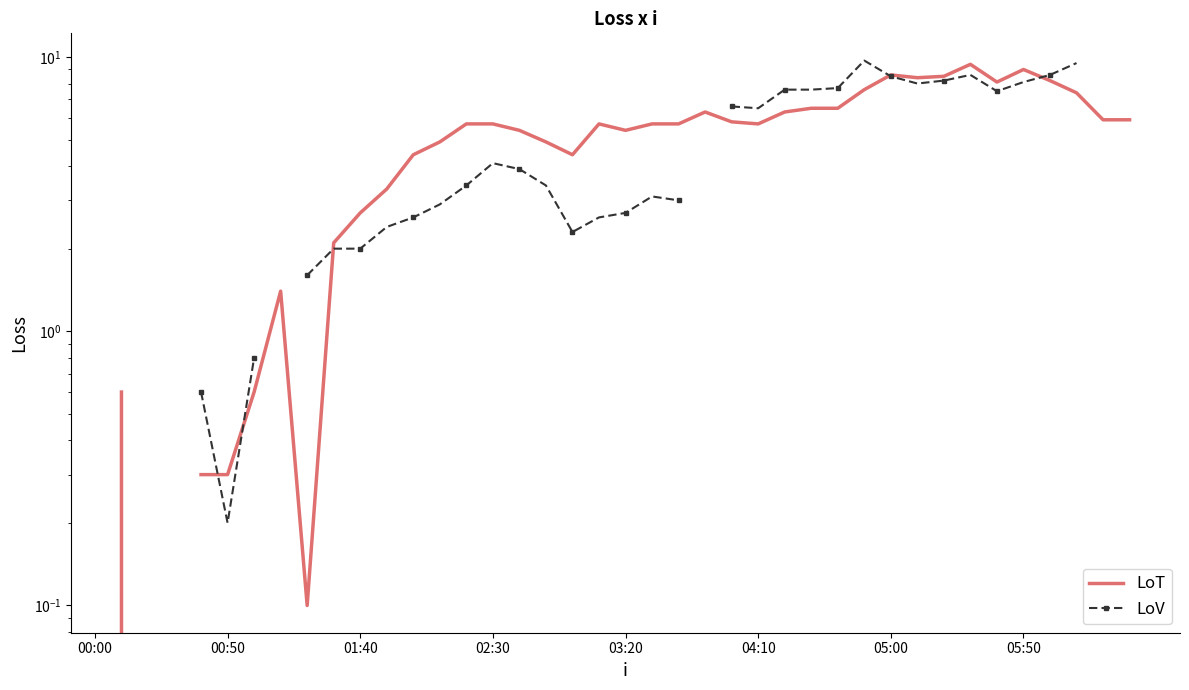

How many values in LoV are above zero?

33